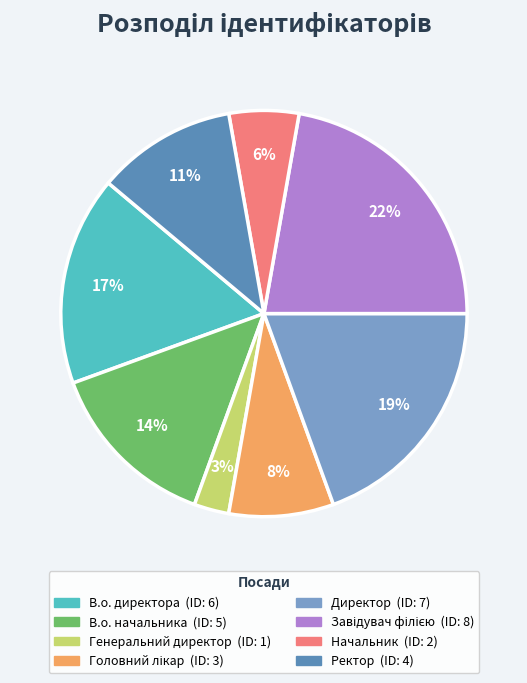

What is the smallest slice in the pie chart?

Генеральний директор